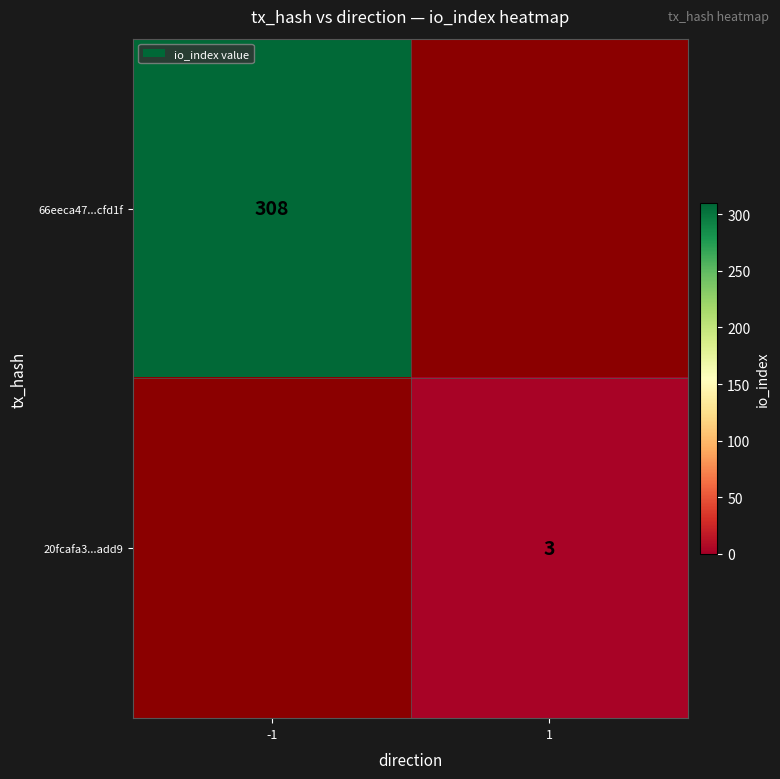

Is the value of 20fcafa3...add9 at 1 greater than the value of 66eeca47...cfd1f at -1?

No